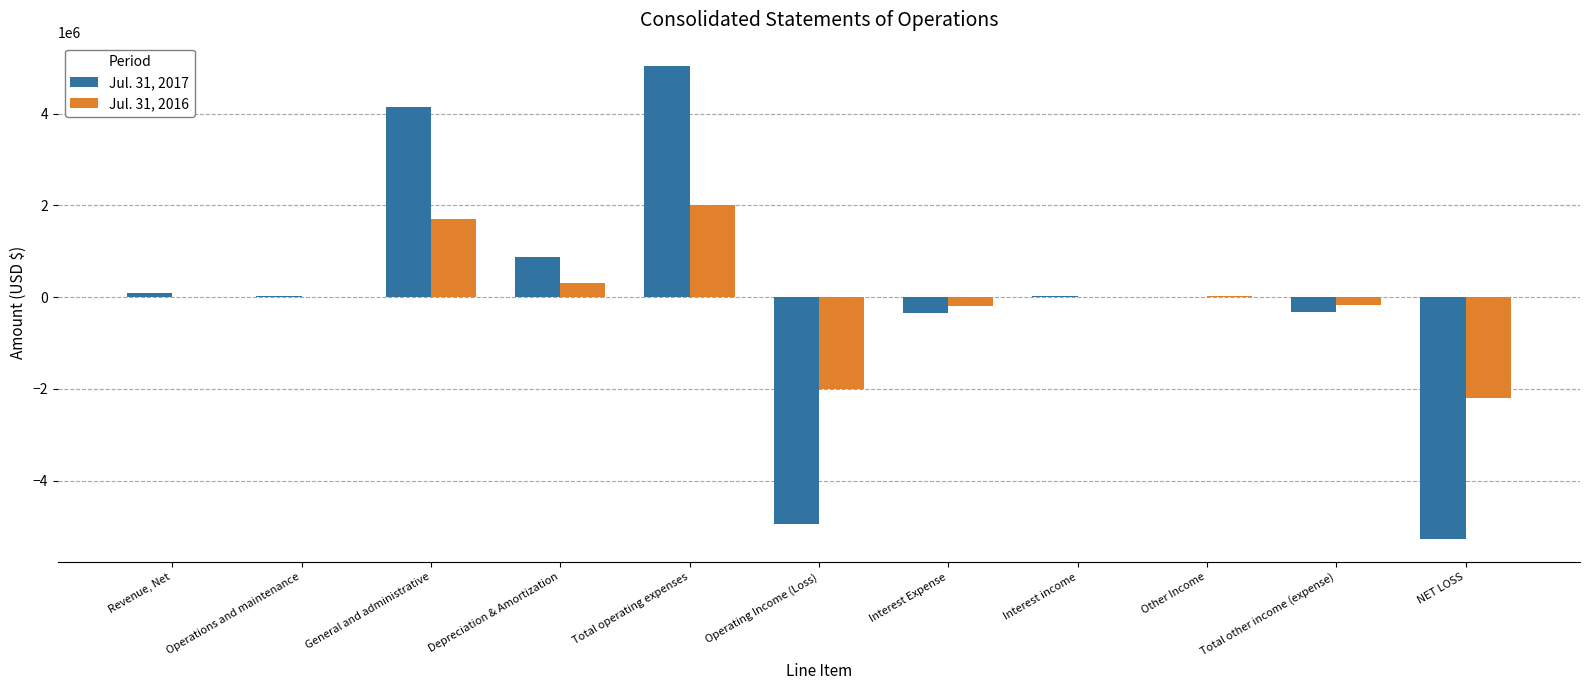

Is the value of Jul. 31, 2016 at Revenue, Net greater than the value of Jul. 31, 2017 at Total operating expenses?

No